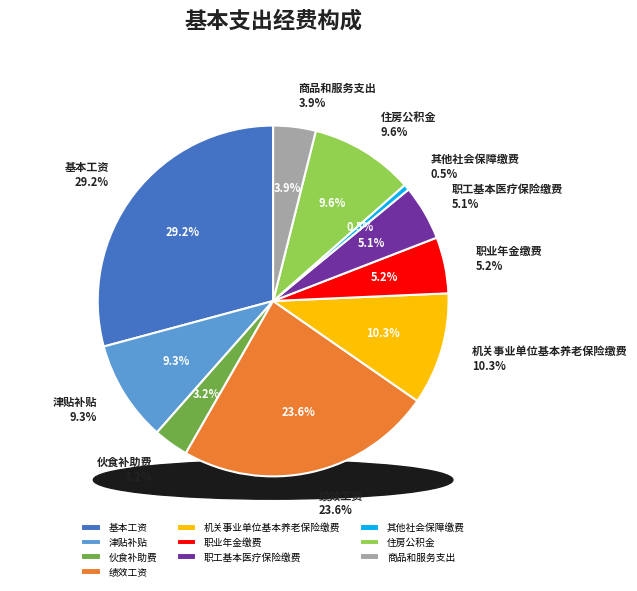

What percentage is the 工资福利支出 slice, to the nearest percent?

96%